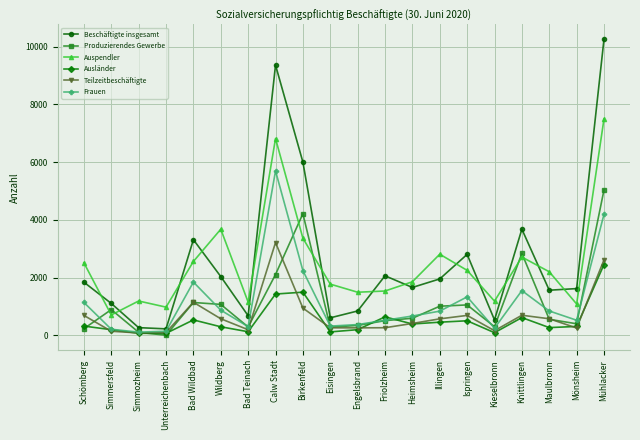

What is the difference between the highest and lowest values at Eisingen?

1657